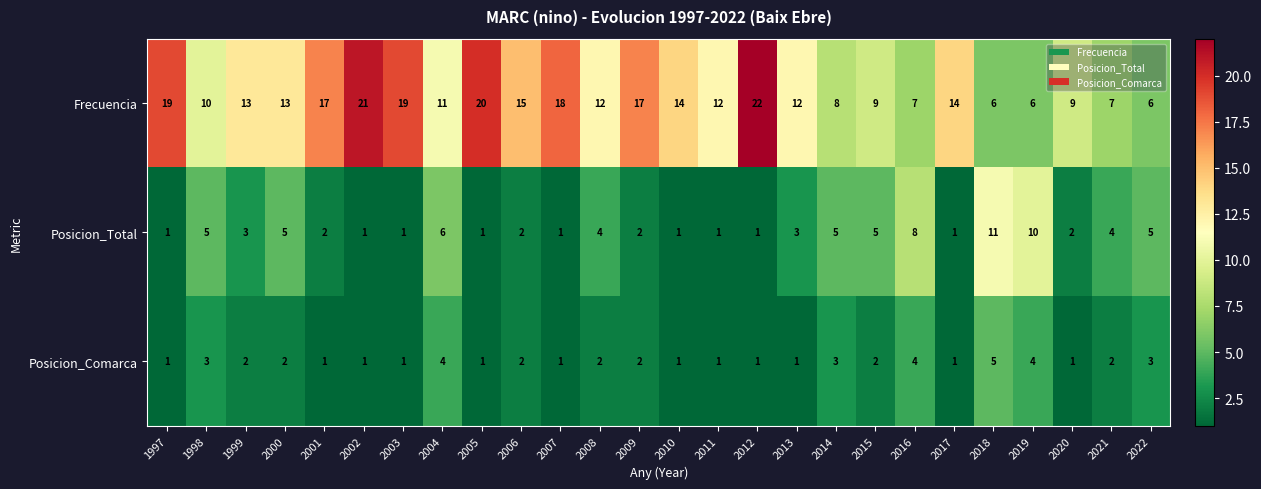

The Frecuencia series shows 19 at 1999. True or false?

False